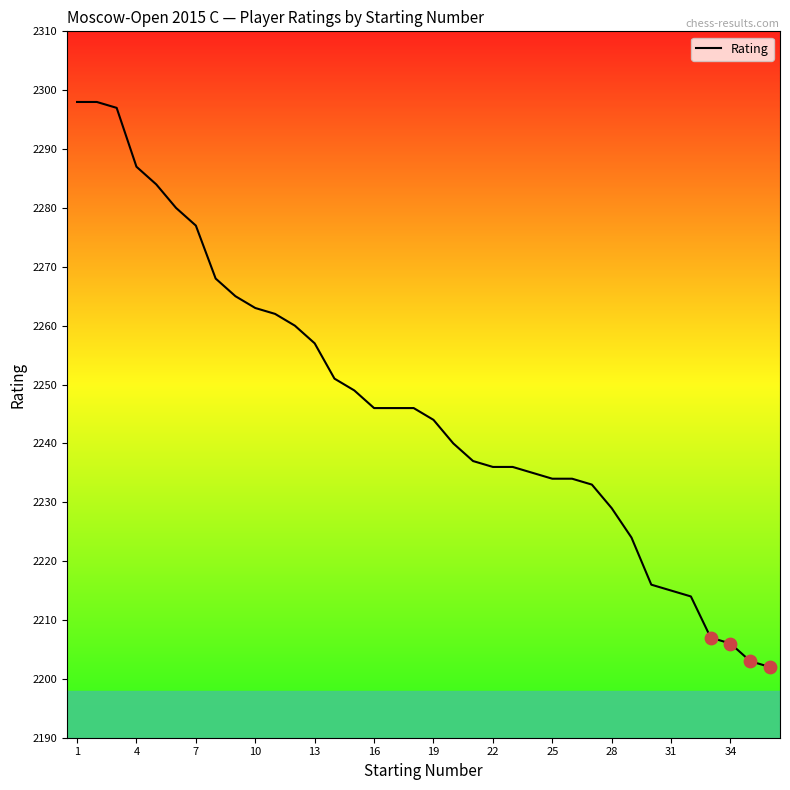

What is the smallest value displayed?

2202